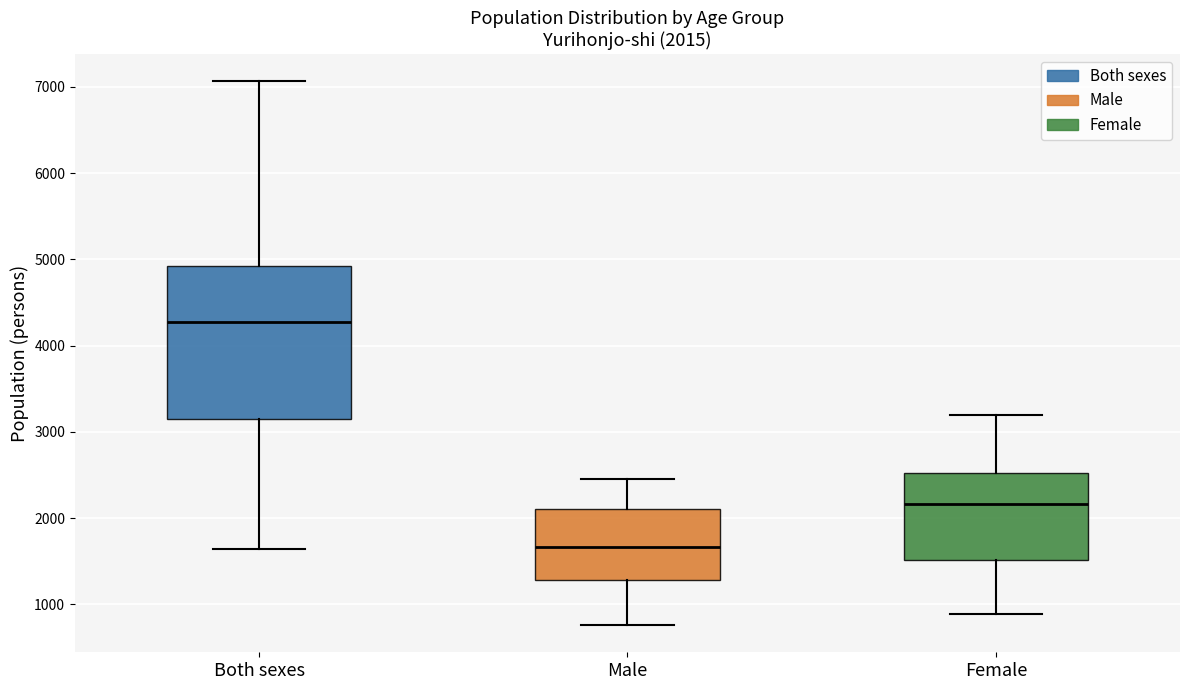

Which box has the lowest median line?

Male